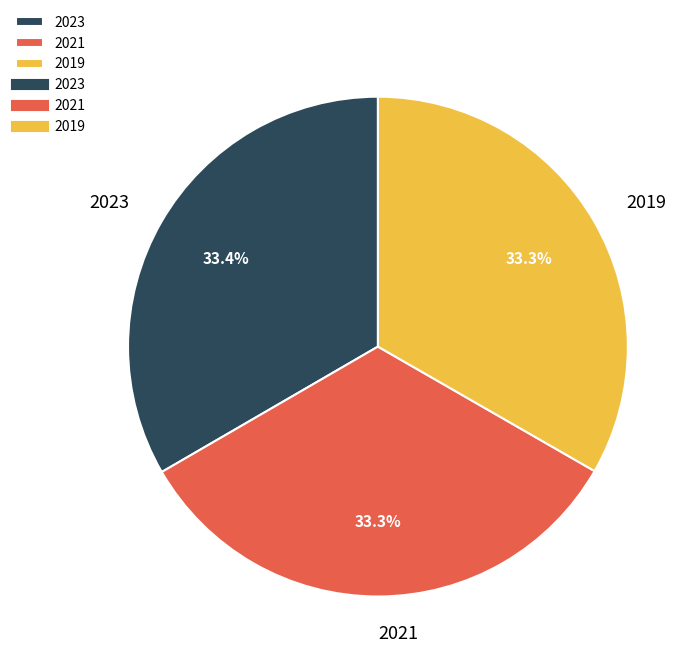

What percentage do 2021 and 2023 together represent?

66.7%